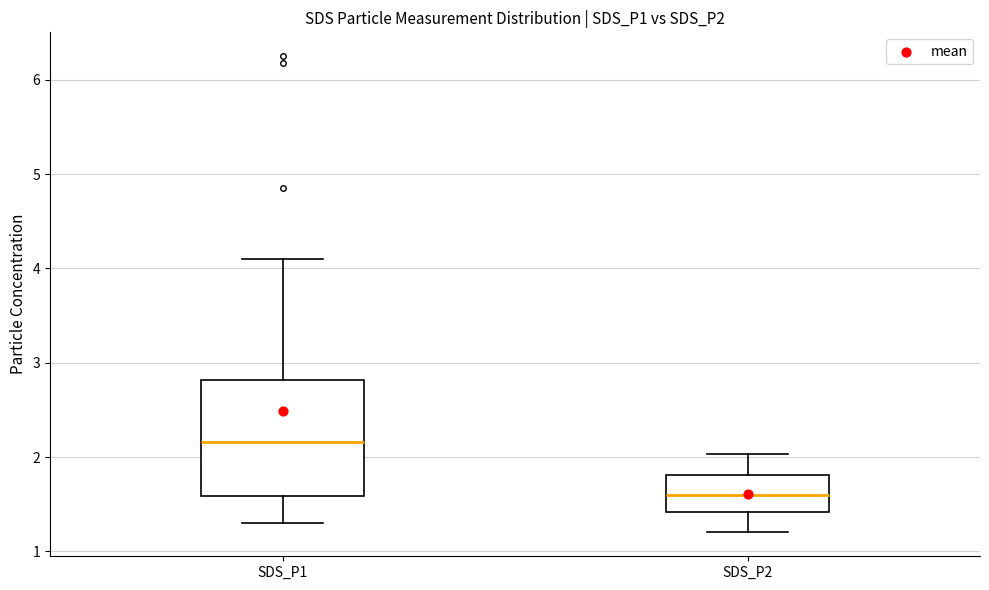

Where is the lower edge of the box for SDS_P2 on the y-axis? The values are not printed on the chart, so give them approximately, as read against the axis.

1.4